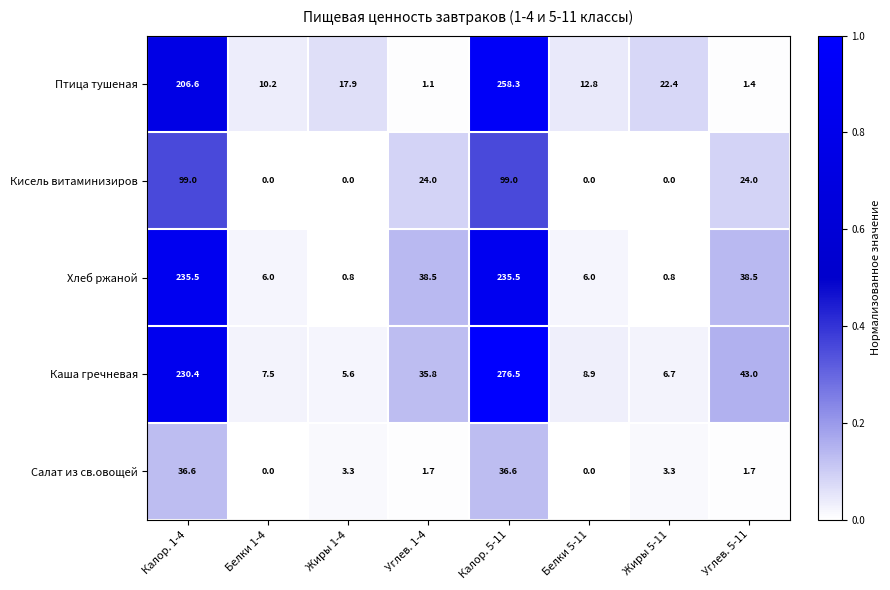

The value of Кисель витаминизиров at Углев. 1-4 is 24.0. True or false?

True